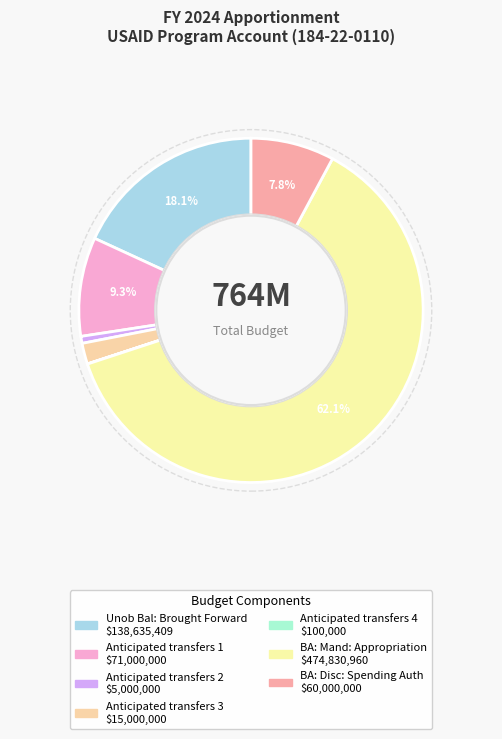

Which category has the smallest portion of the pie?

Anticipated transfers 4